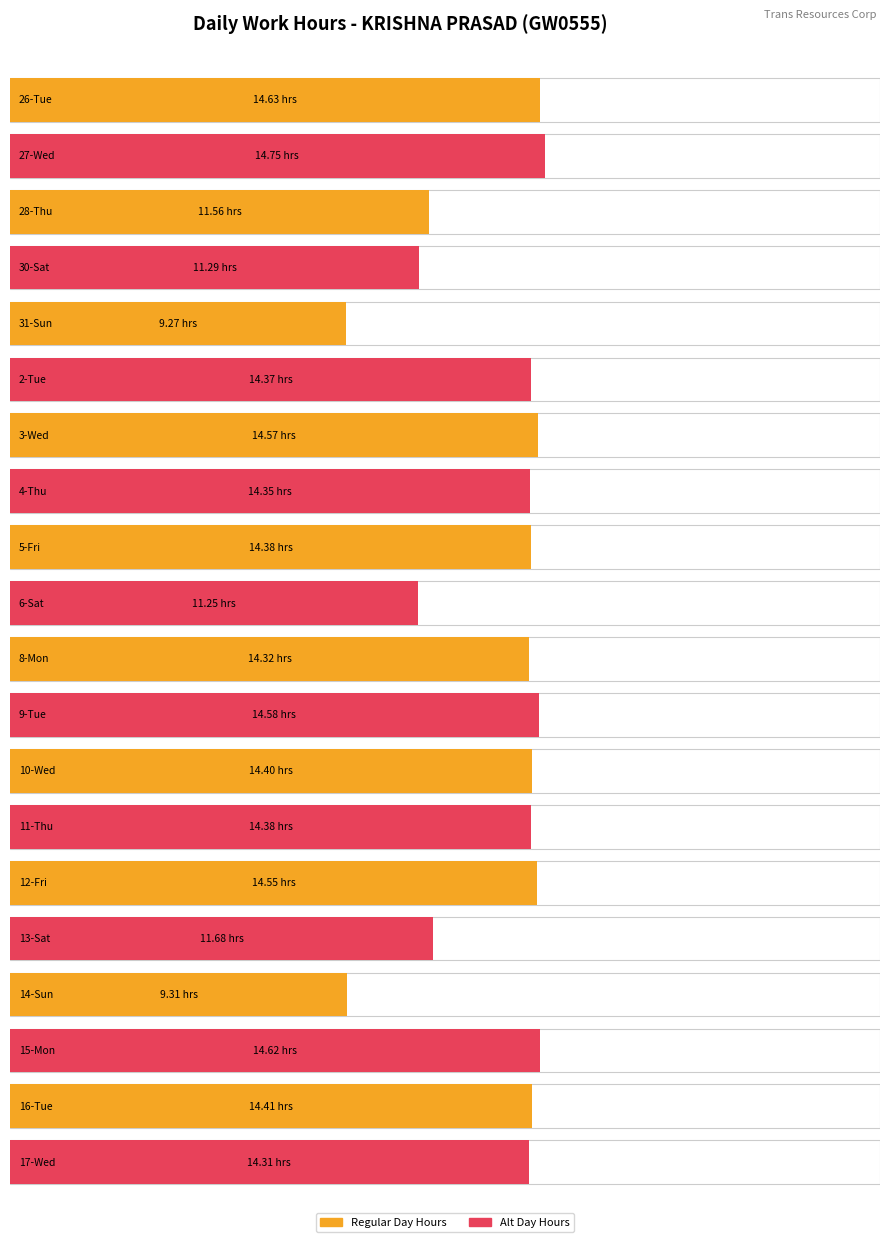

Where is the data nearest to the value 12?

13-Sat